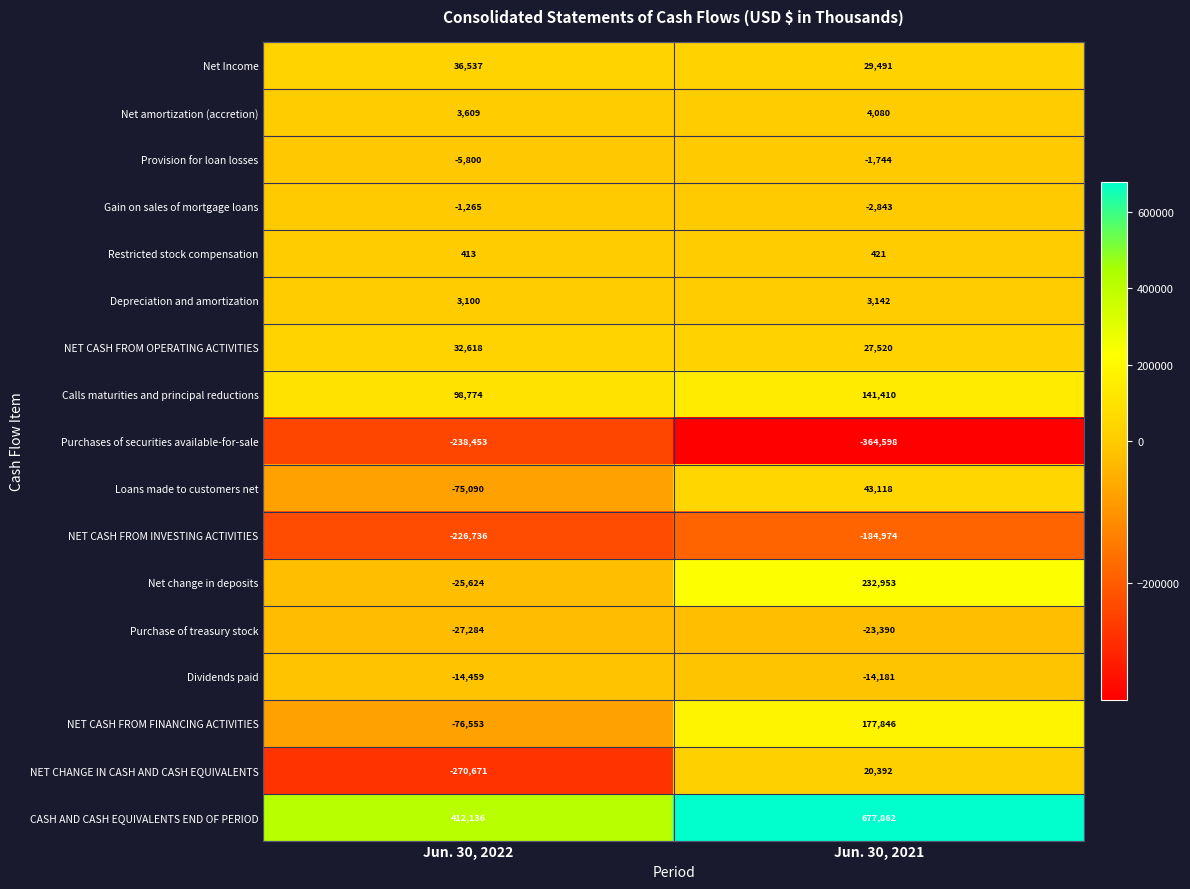

How many values in the Purchase of treasury stock series are below -23390?

1